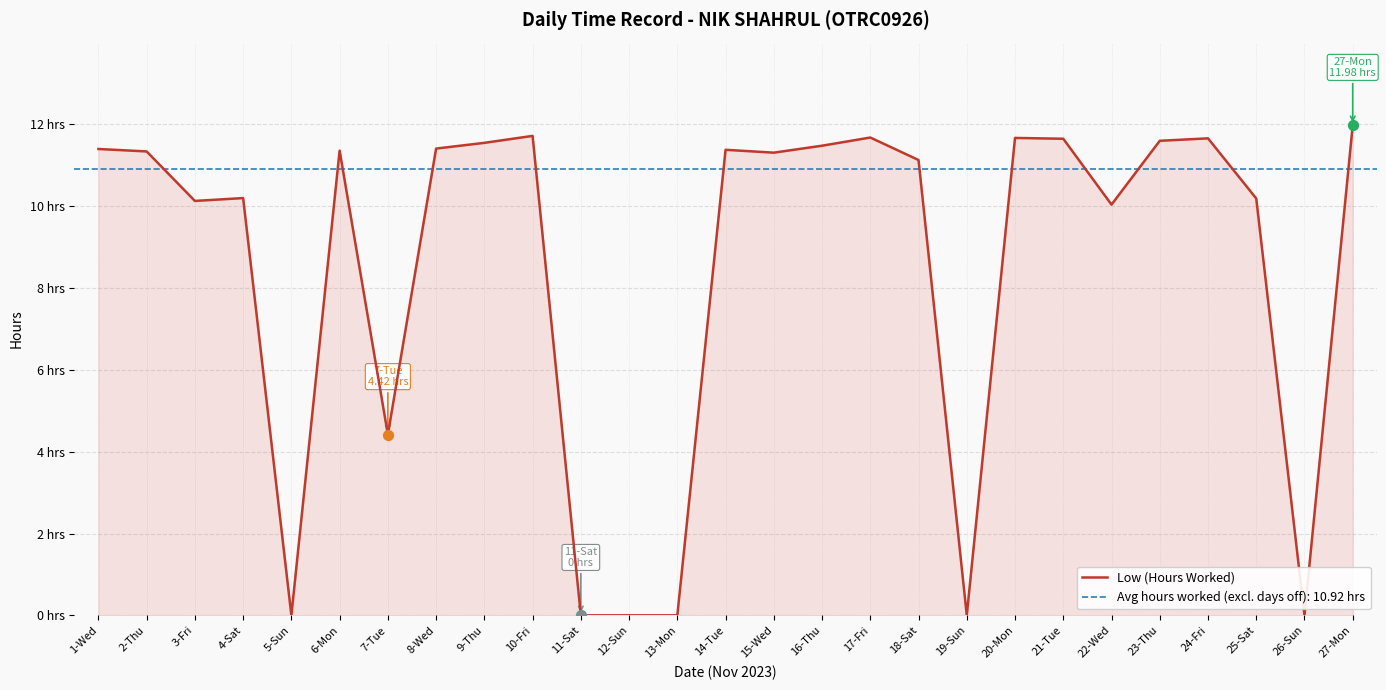

Which has a higher value, 11-Sat or 8-Wed?

8-Wed